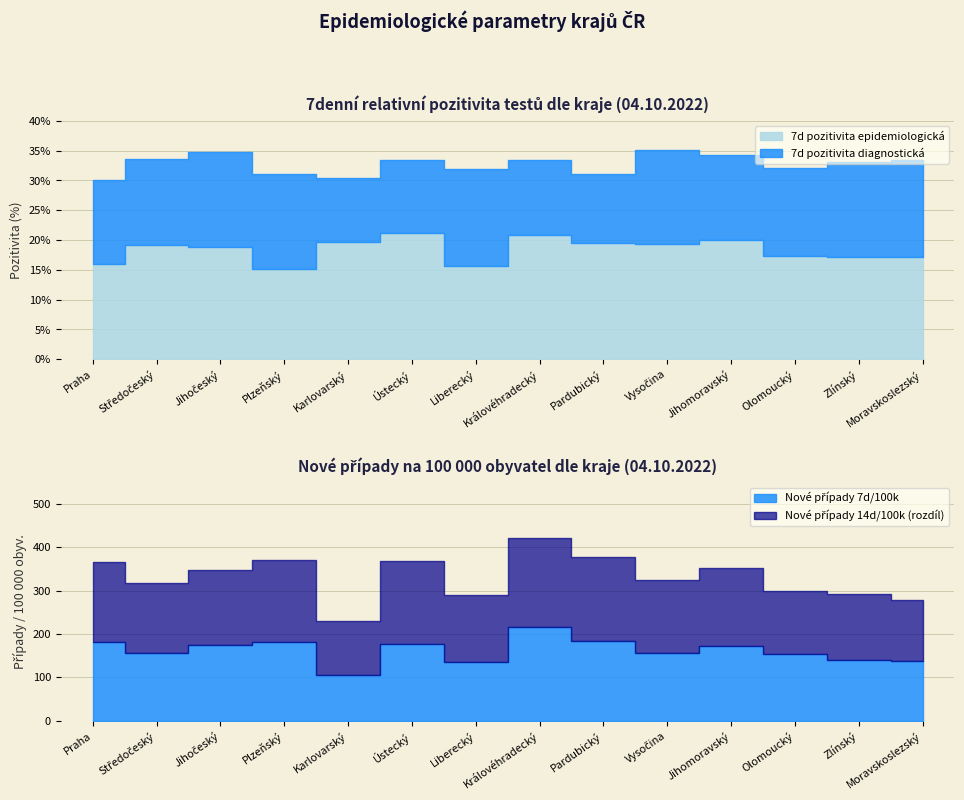

True or false: Nové případy 7d/100k and Nové případy 14d/100k intersect in this chart.

False